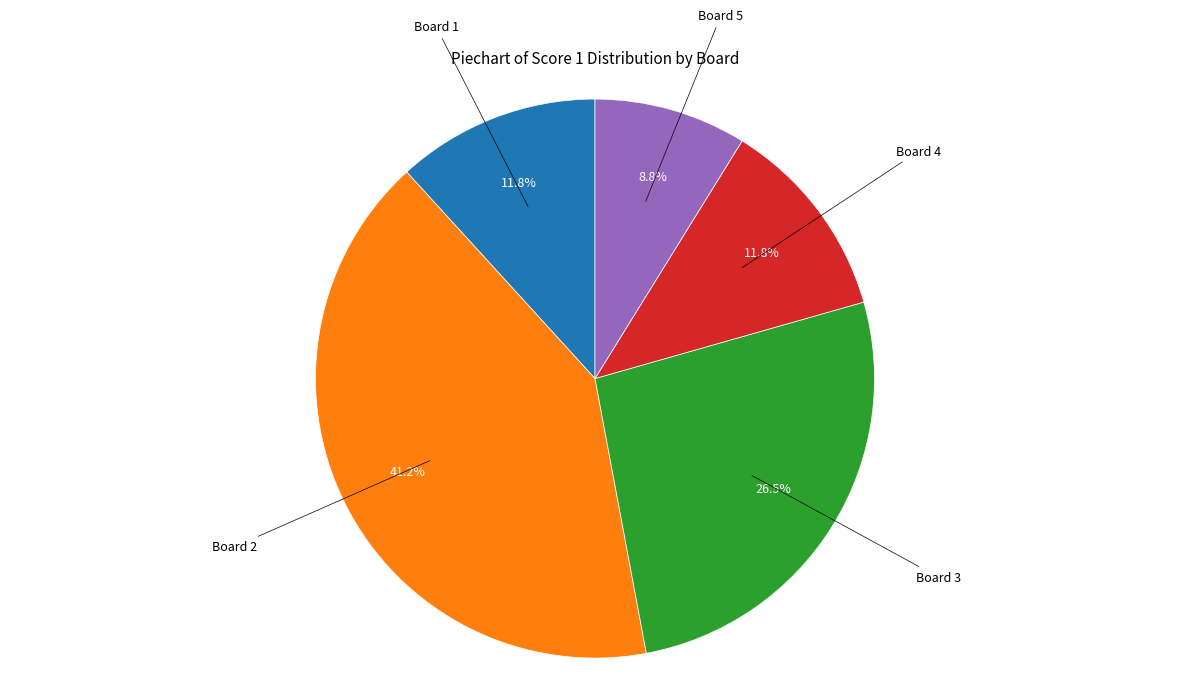

Is there a majority slice in this chart?

No